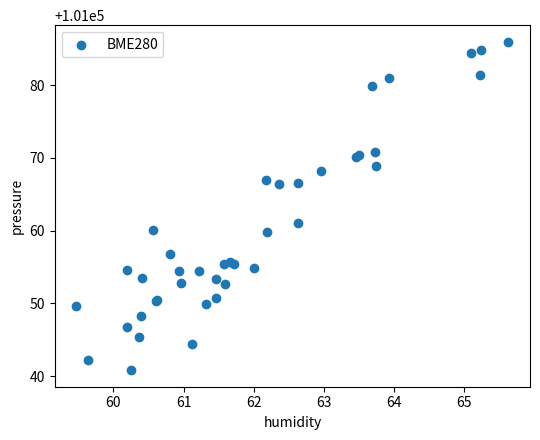

What Y value in the scatter plot is closest to 101063?

101061.0